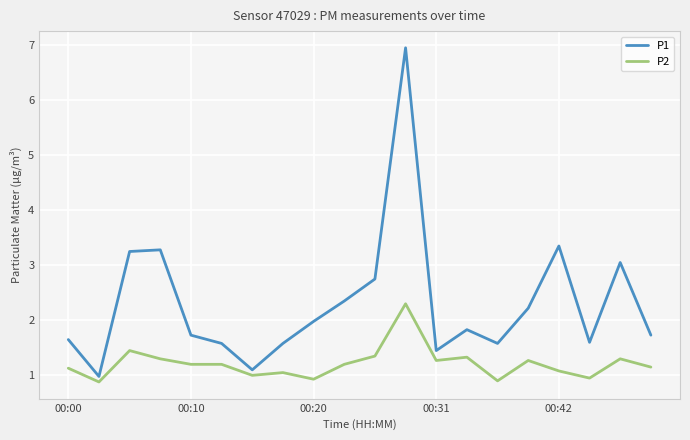

What is the difference between the maximum and minimum values in the P2 series?

1.4